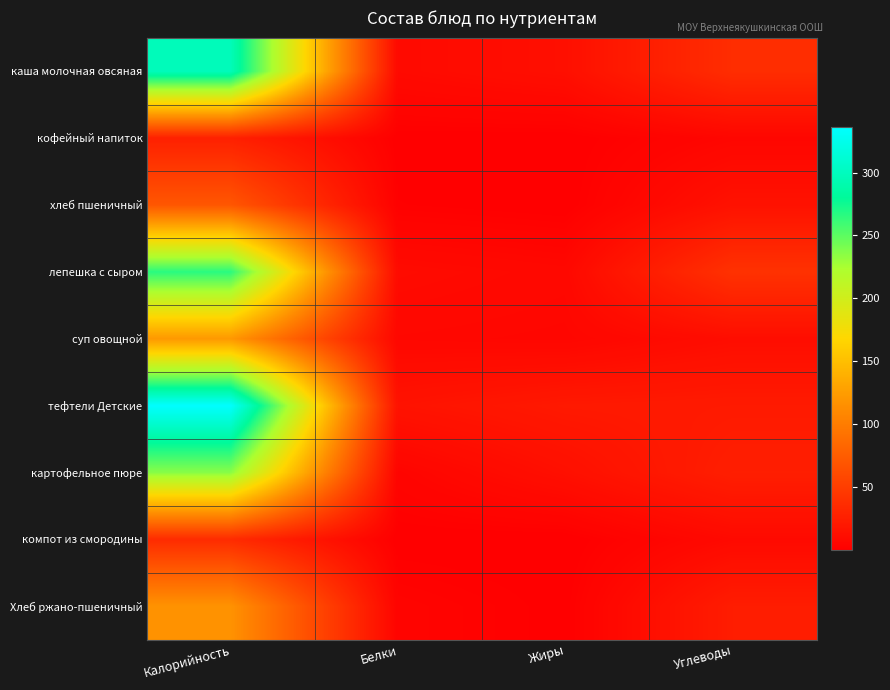

Between Белки and Жиры, which is larger?

Жиры